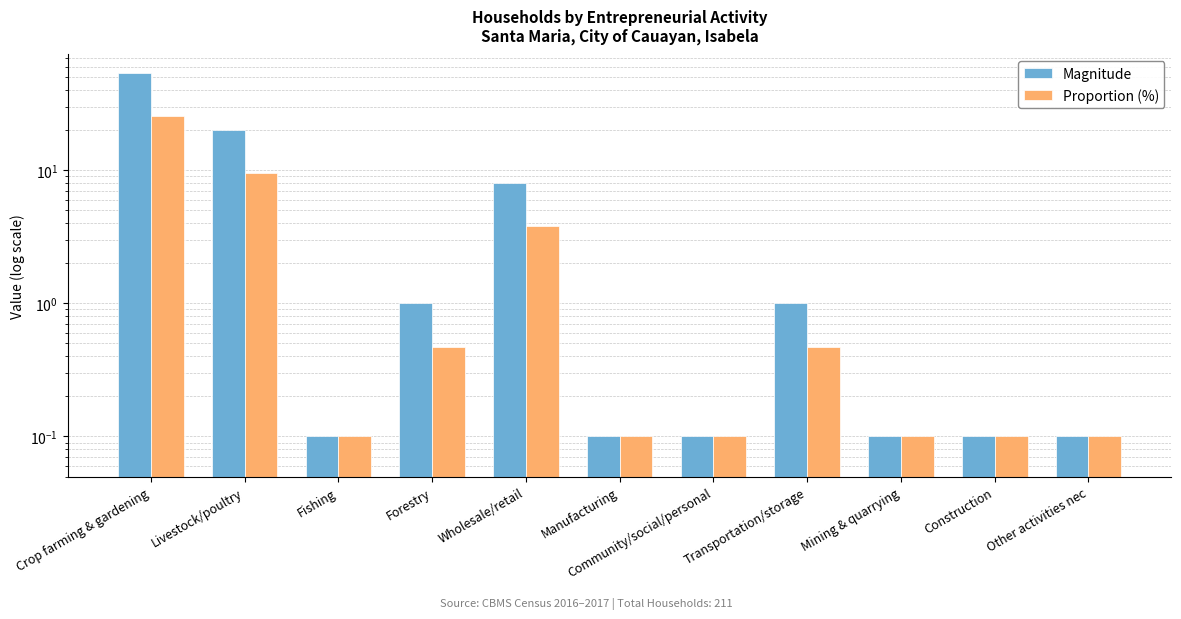

What is the average value of the Magnitude series?

7.7